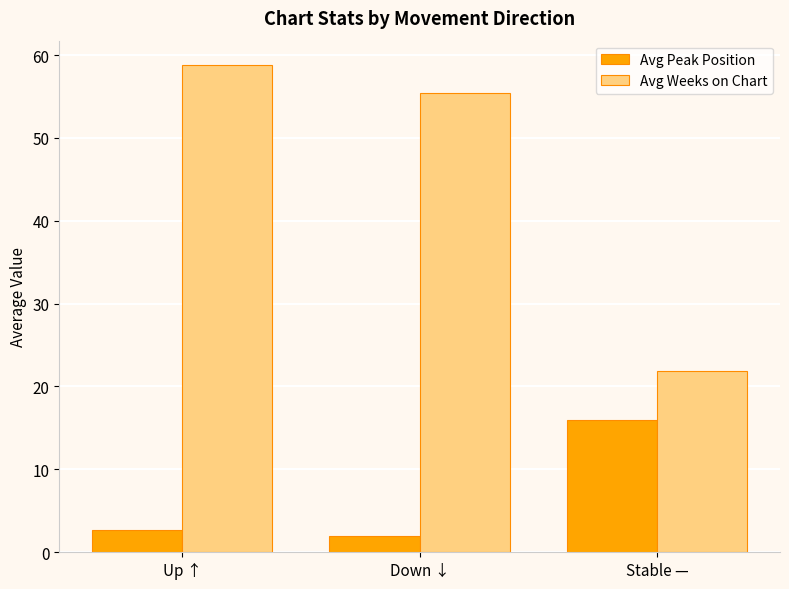

Reading left to right, what are all the values shown in this chart?

Avg Peak Position: Up ↑=2.7	Down ↓=2.0	Stable —=15.9
Avg Weeks on Chart: Up ↑=58.8	Down ↓=55.4	Stable —=21.9